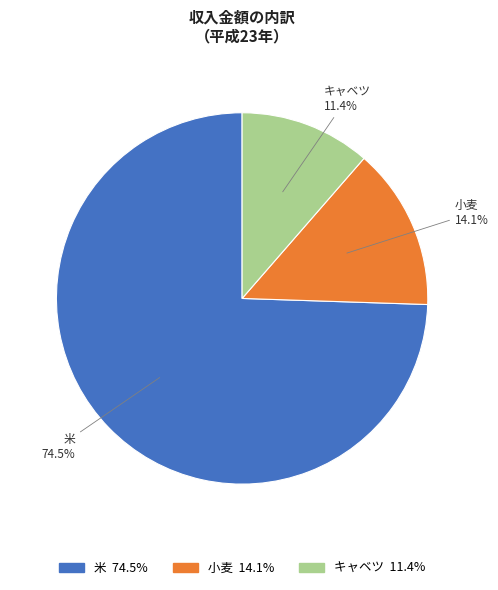

What is the majority slice?

米